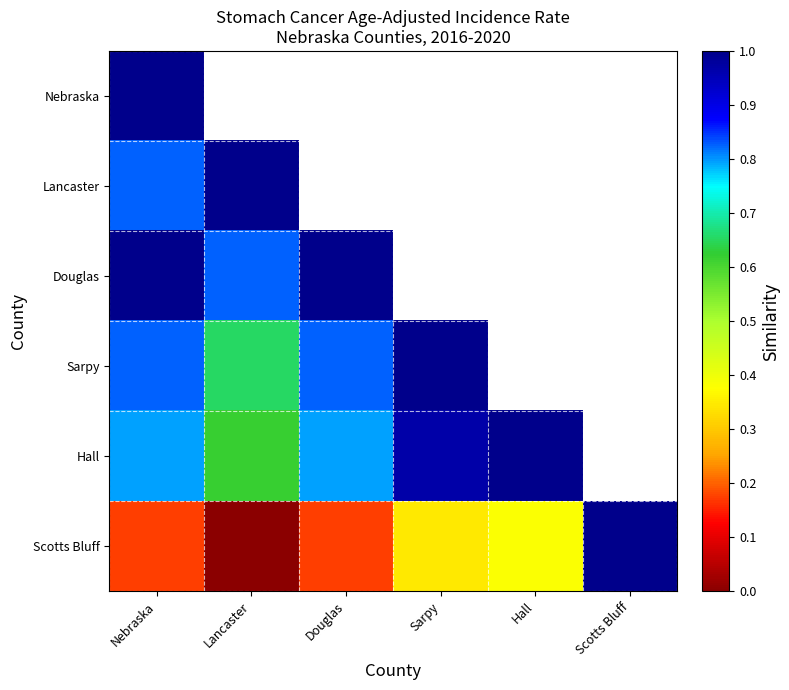

What is the total value across all series at Nebraska?

4.6